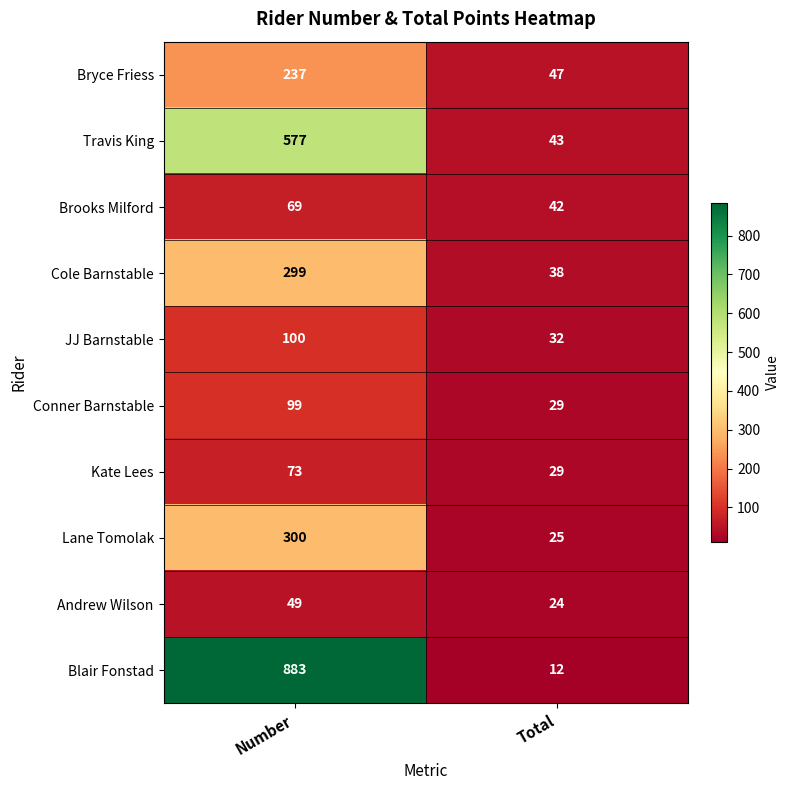

What is the minimum value for Kate Lees?

29